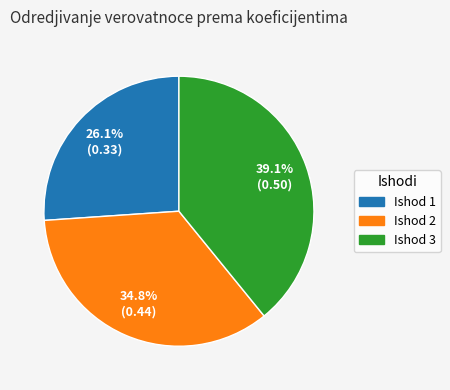

Is there a majority slice in this chart?

No